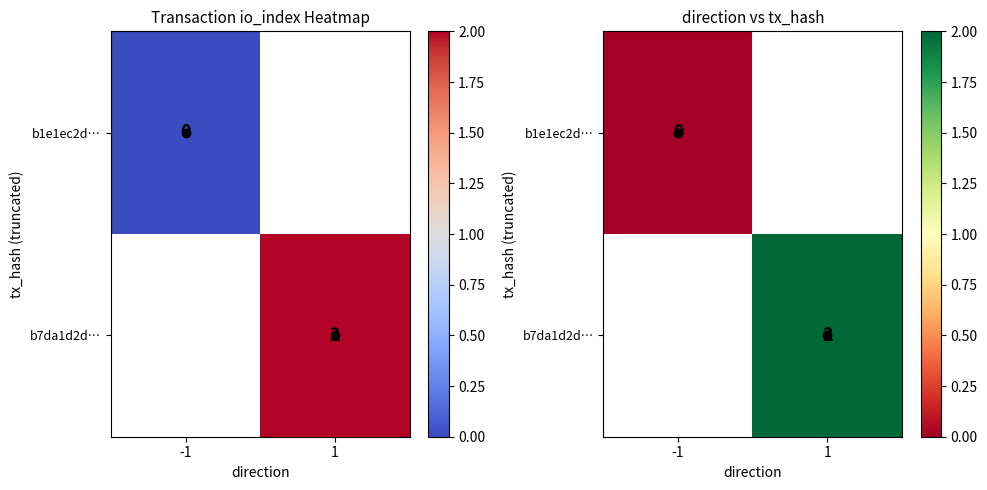

At which label does b1e1ec2d… reach its minimum?

-1